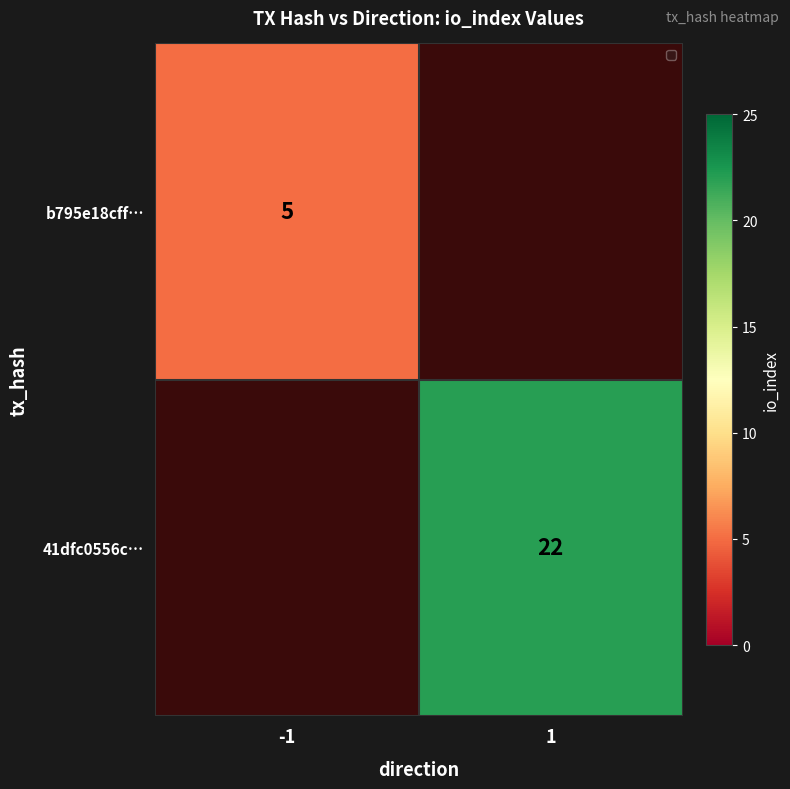

True or false: 41dfc0556c… has a value of 14 at 1.

False